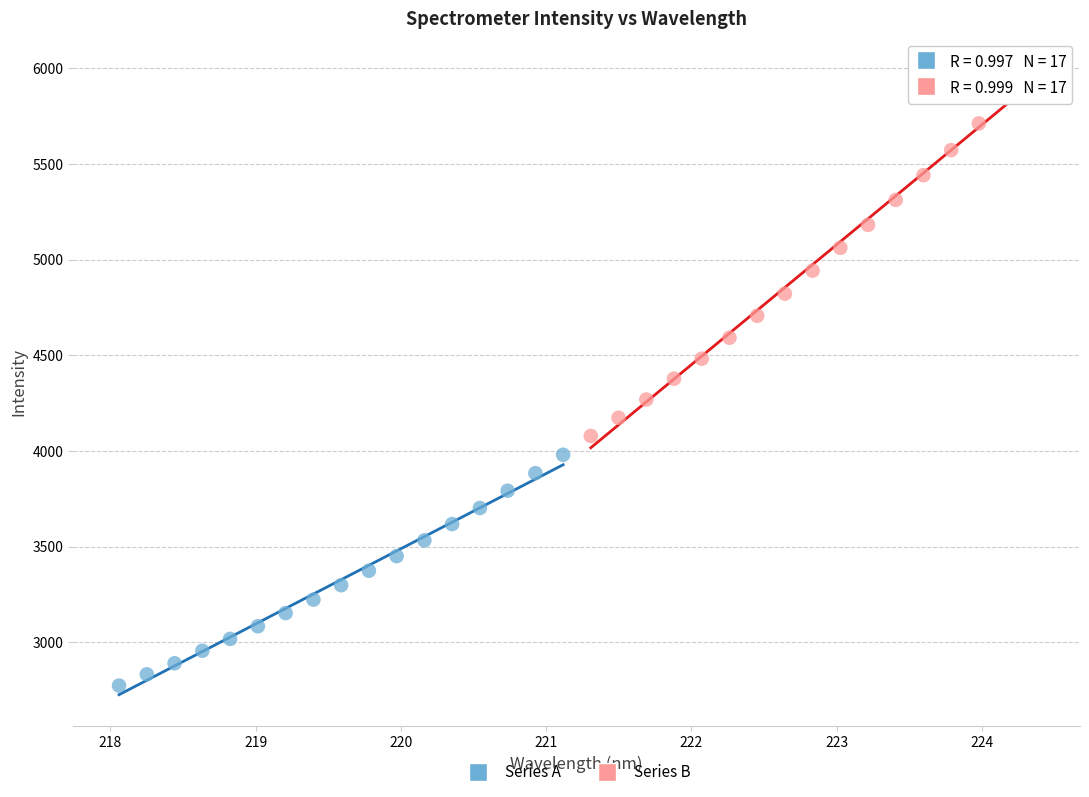

Which series contains the lowest Y value?

Series A